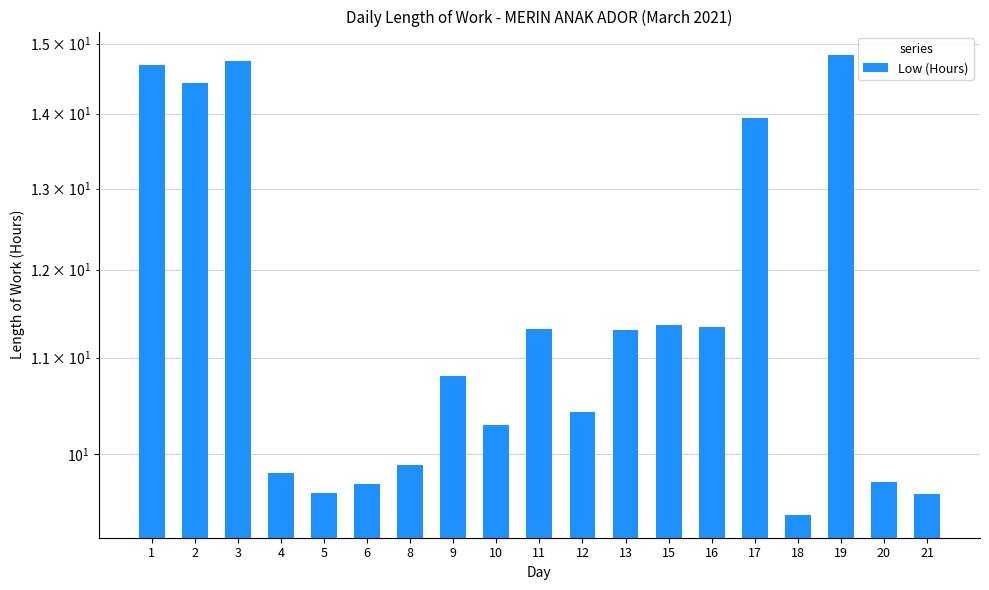

What is the greatest value displayed?

14.8